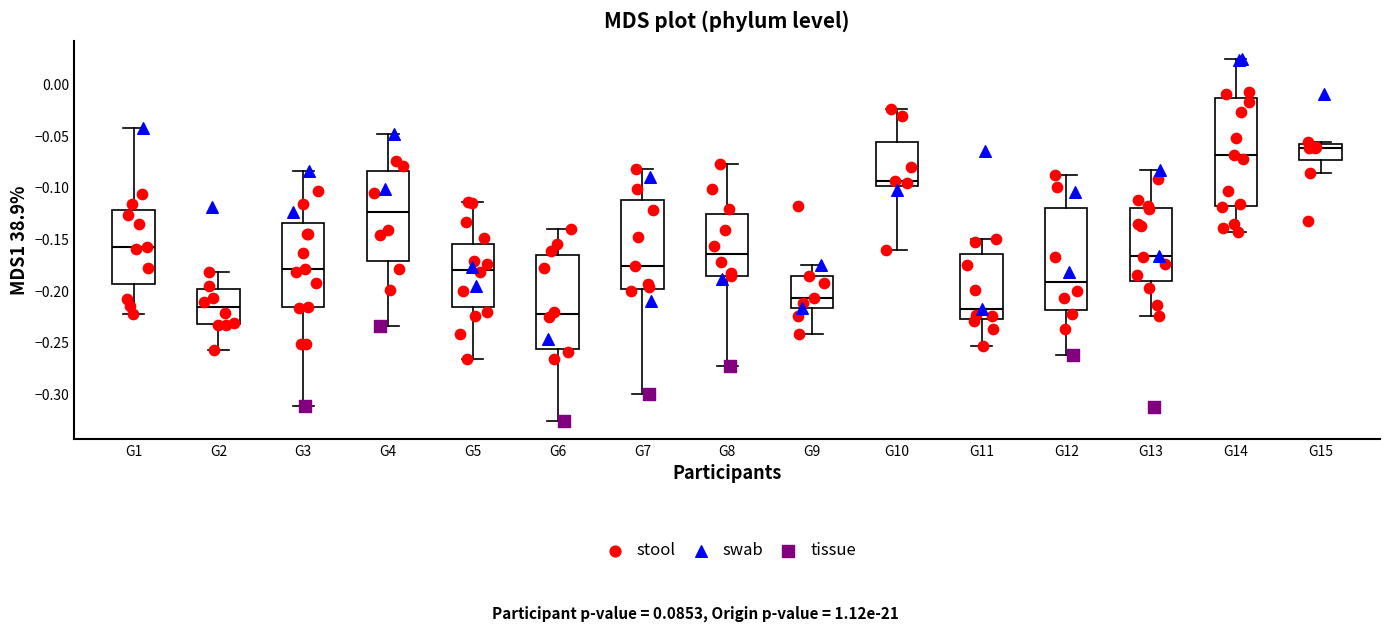

Reading left to right, read every box against the y-axis: the position of its median line, the range the box covers, and the ends of its whiskers. The values are not printed on the chart, so give them approximately, as read against the axis.

G1: median -0.160, box -0.195 to -0.120, whiskers -0.220 to -0.040
G2: median -0.215, box -0.235 to -0.200, whiskers -0.260 to -0.180
G3: median -0.180, box -0.215 to -0.135, whiskers -0.310 to -0.085
G4: median -0.125, box -0.170 to -0.085, whiskers -0.235 to -0.050
G5: median -0.180, box -0.215 to -0.155, whiskers -0.265 to -0.115
G6: median -0.225, box -0.255 to -0.165, whiskers -0.325 to -0.140
G7: median -0.175, box -0.200 to -0.110, whiskers -0.300 to -0.080
G8: median -0.165, box -0.185 to -0.125, whiskers -0.275 to -0.080
G9: median -0.205, box -0.215 to -0.185, whiskers -0.240 to -0.175
G10: median -0.095, box -0.100 to -0.055, whiskers -0.160 to -0.025
G11: median -0.220, box -0.225 to -0.165, whiskers -0.255 to -0.150
G12: median -0.190, box -0.220 to -0.120, whiskers -0.260 to -0.090
G13: median -0.165, box -0.190 to -0.120, whiskers -0.225 to -0.085
G14: median -0.070, box -0.120 to -0.015, whiskers -0.145 to 0.025
G15: median -0.060 (just below the box's upper edge), box -0.075 to -0.060, whiskers -0.085 to -0.055